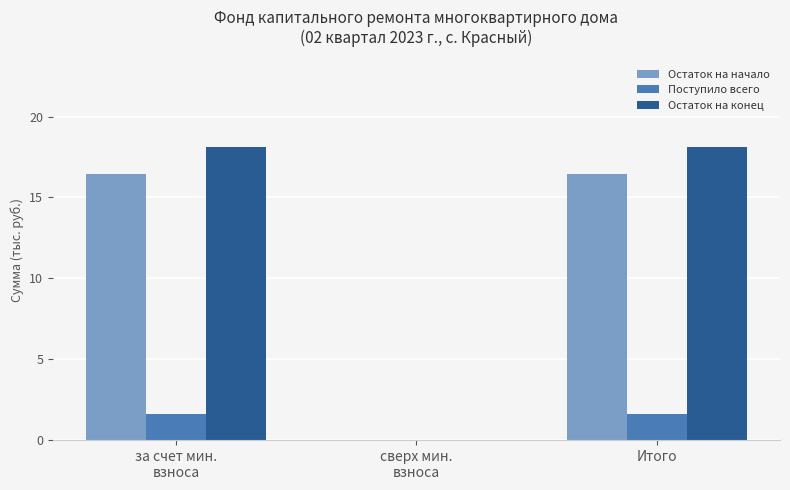

What is the maximum value for Поступило всего?

1.6